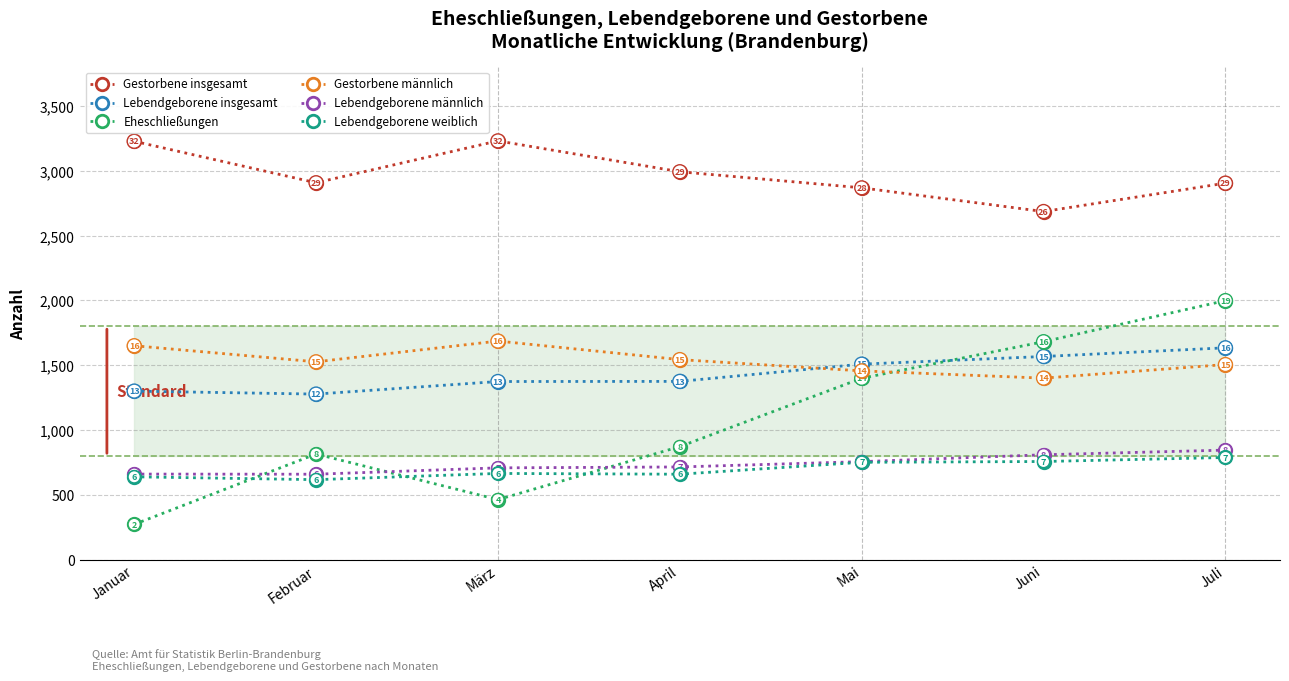

Which series changed the most between März and Juli?

Eheschließungen